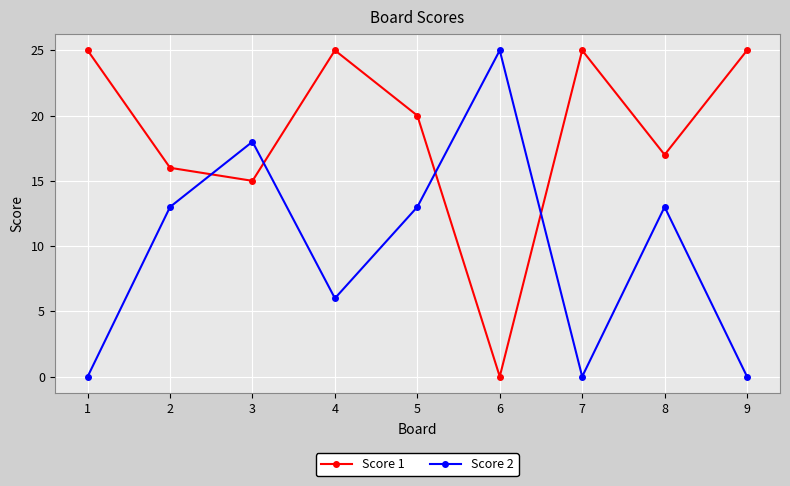

At which category does Score 1 reach its first local valley?

3